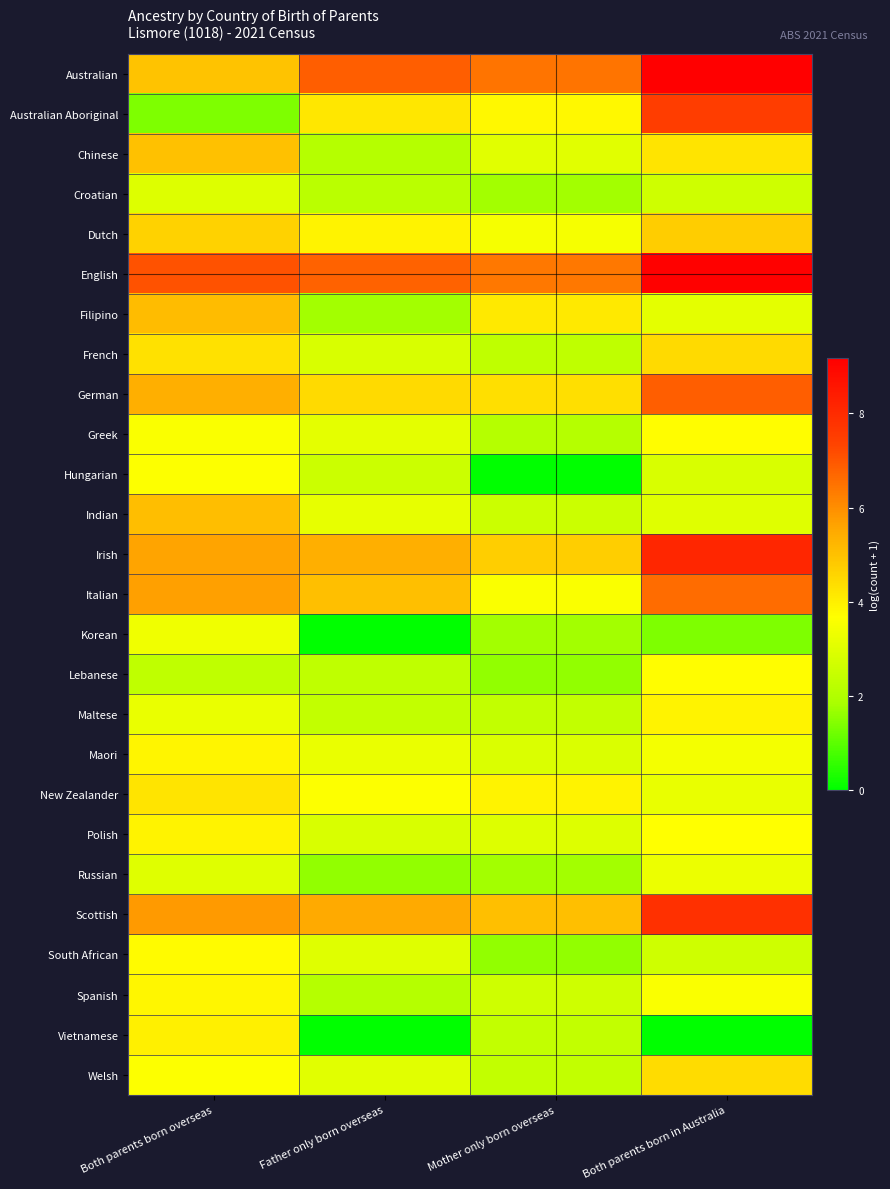

Which label corresponds to the largest value in the chart?

Both parents born in Australia